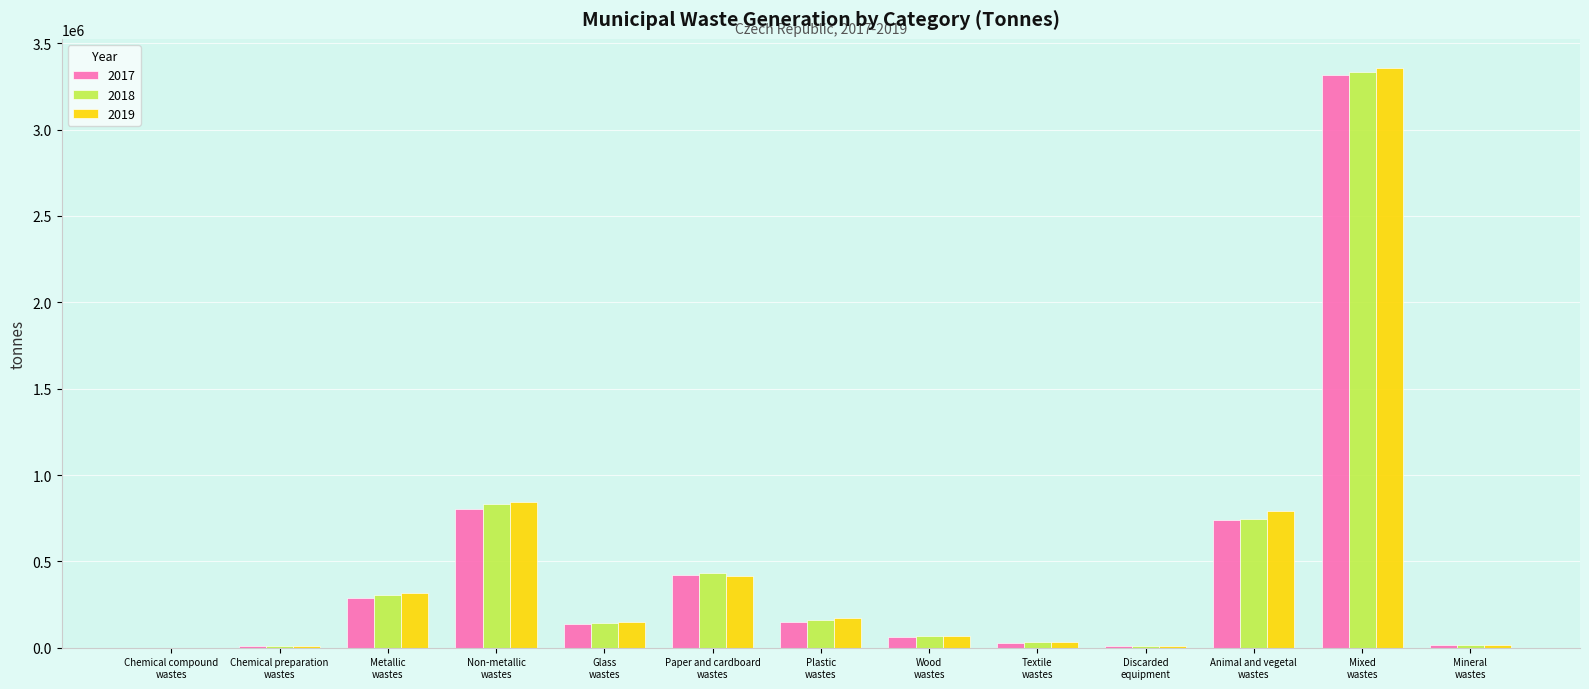

How many data points in 2019 are above 151045?

7